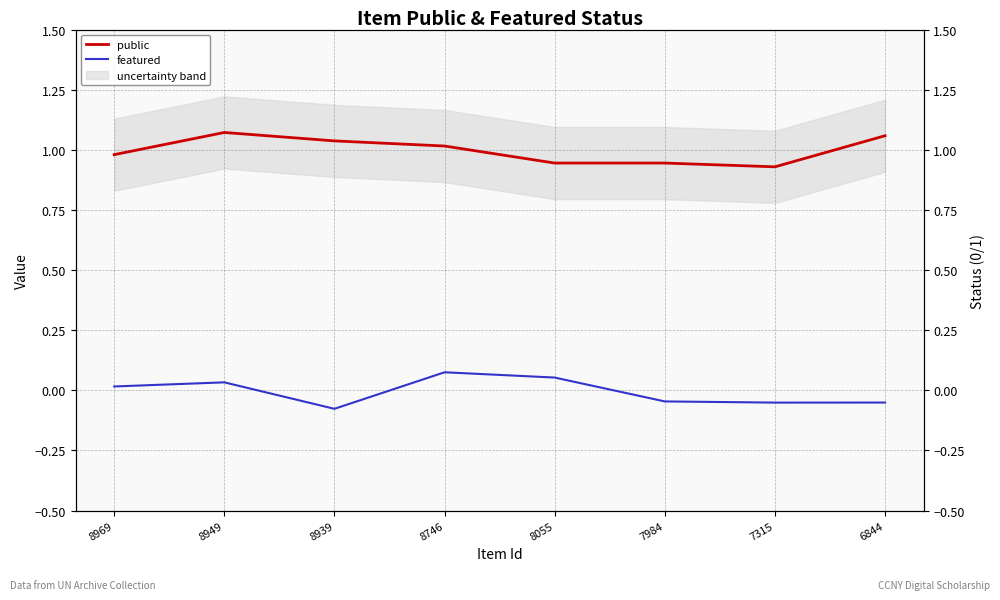

Is it true that featured equals 0.0 at 8969?

True